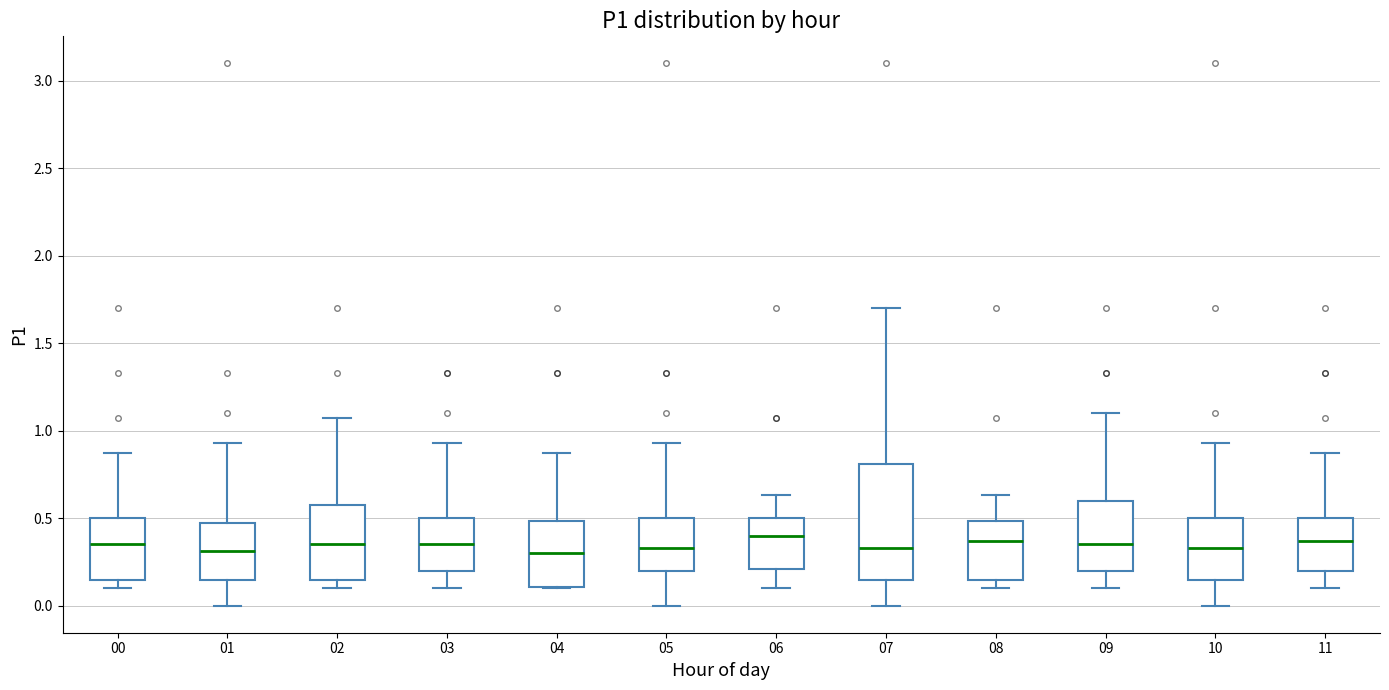

Where does the median line of the box at x = 03 sit on the y-axis? The values are not printed on the chart, so give them approximately, as read against the axis.

0.35